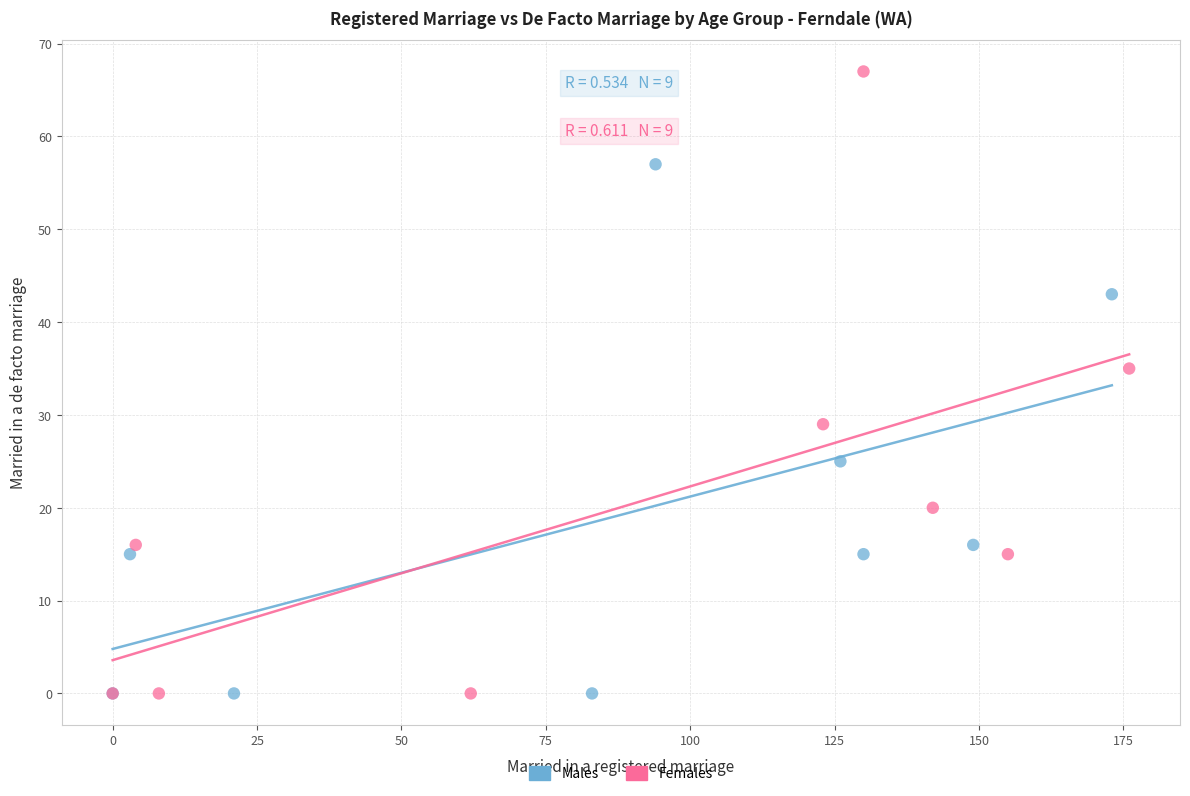

Which series has the largest Y range (max minus min)?

Females